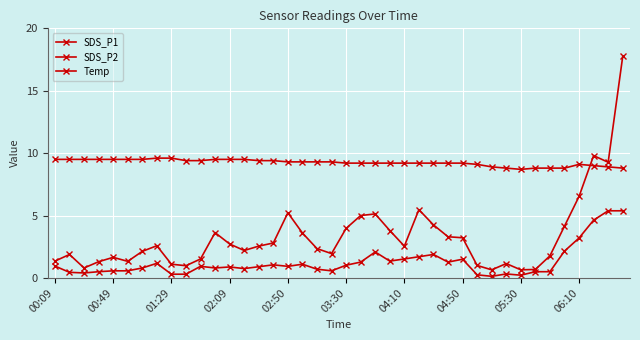

How many data points does each series have?

40